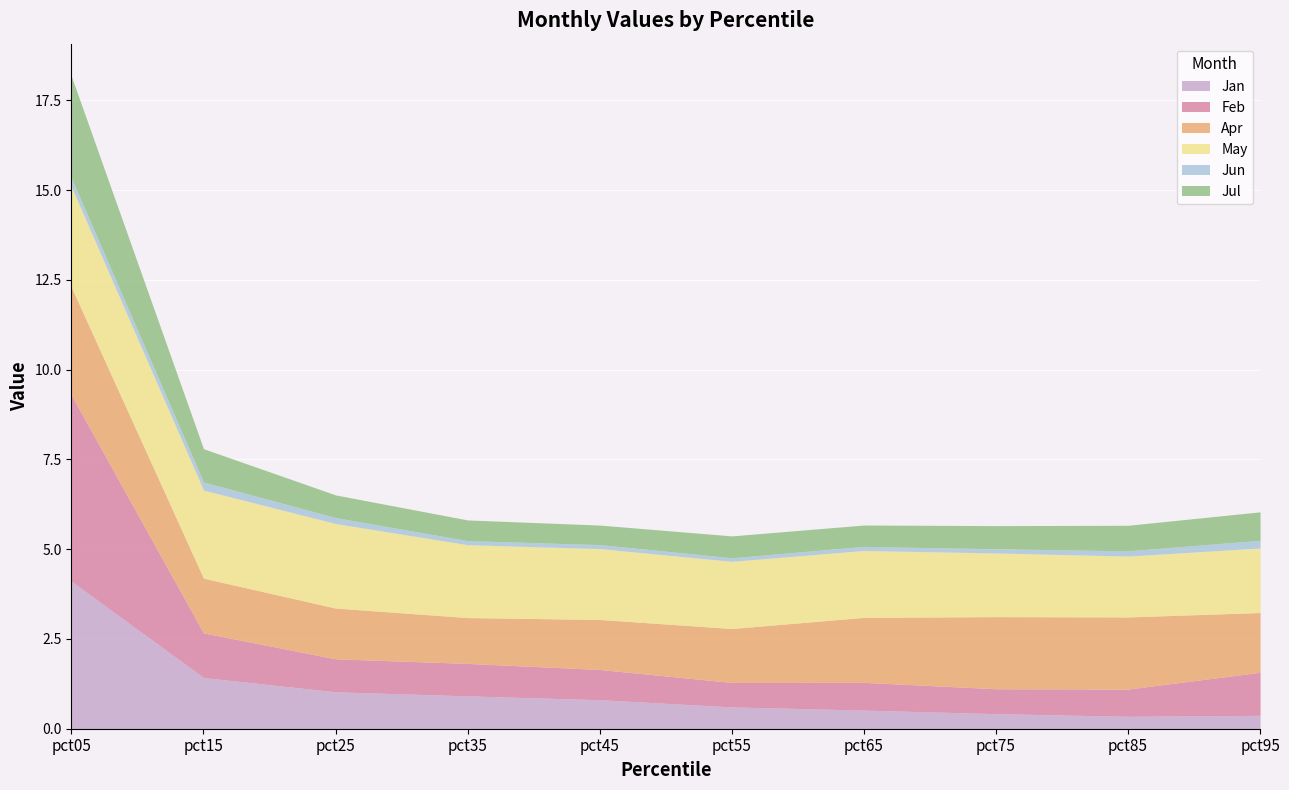

Between which two adjacent categories do Jan and Apr first intersect?

pct05 and pct15